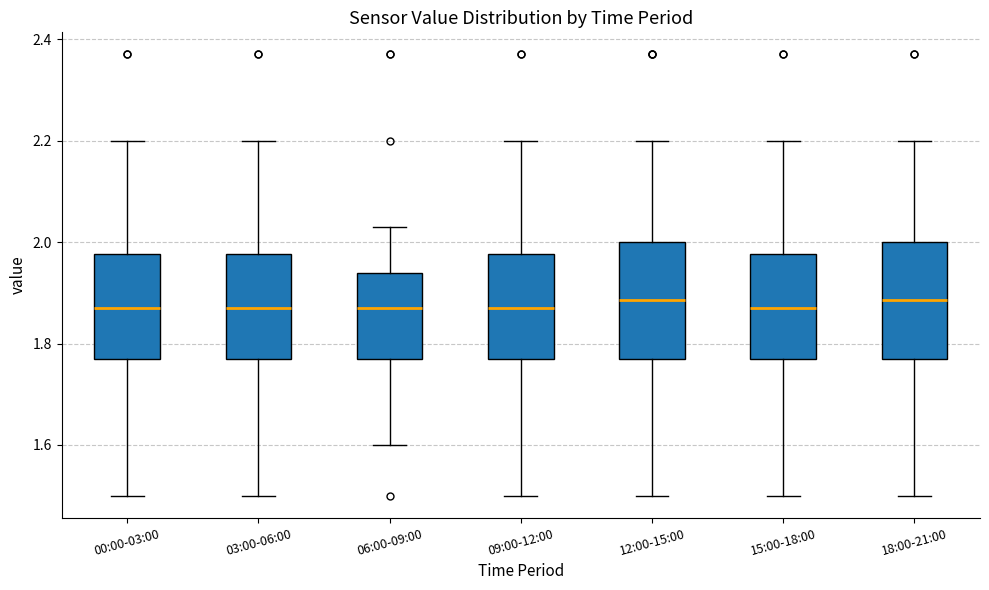

Reading left to right, read every box against the y-axis: the position of its median line, the range the box covers, and the ends of its whiskers. The values are not printed on the chart, so give them approximately, as read against the axis.

00:00-03:00: median 1.88, box 1.78 to 1.98, whiskers 1.50 to 2.20
03:00-06:00: median 1.88, box 1.78 to 1.98, whiskers 1.50 to 2.20
06:00-09:00: median 1.88, box 1.78 to 1.94, whiskers 1.60 to 2.04
09:00-12:00: median 1.88, box 1.78 to 1.98, whiskers 1.50 to 2.20
12:00-15:00: median 1.88, box 1.78 to 2.00, whiskers 1.50 to 2.20
15:00-18:00: median 1.88, box 1.78 to 1.98, whiskers 1.50 to 2.20
18:00-21:00: median 1.88, box 1.78 to 2.00, whiskers 1.50 to 2.20